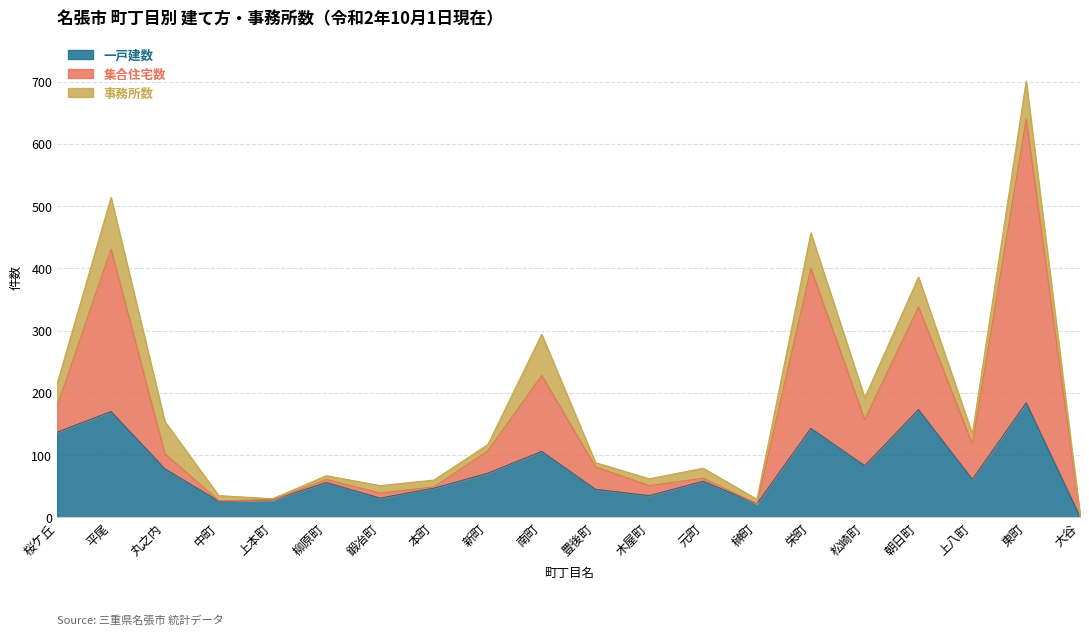

How many data points in 集合住宅数 are above 102?

9